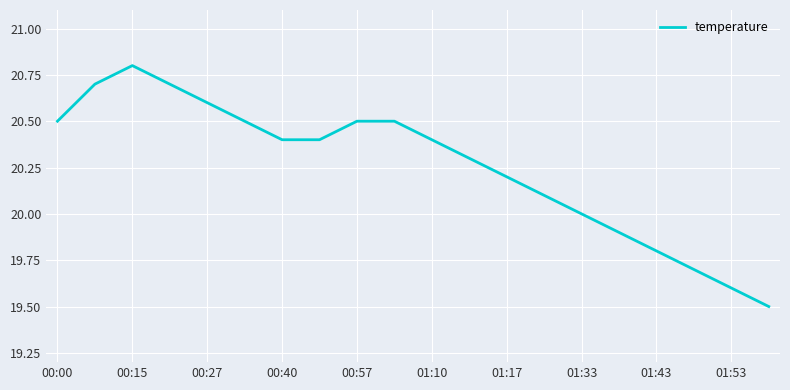

What is the smallest value displayed?

19.5